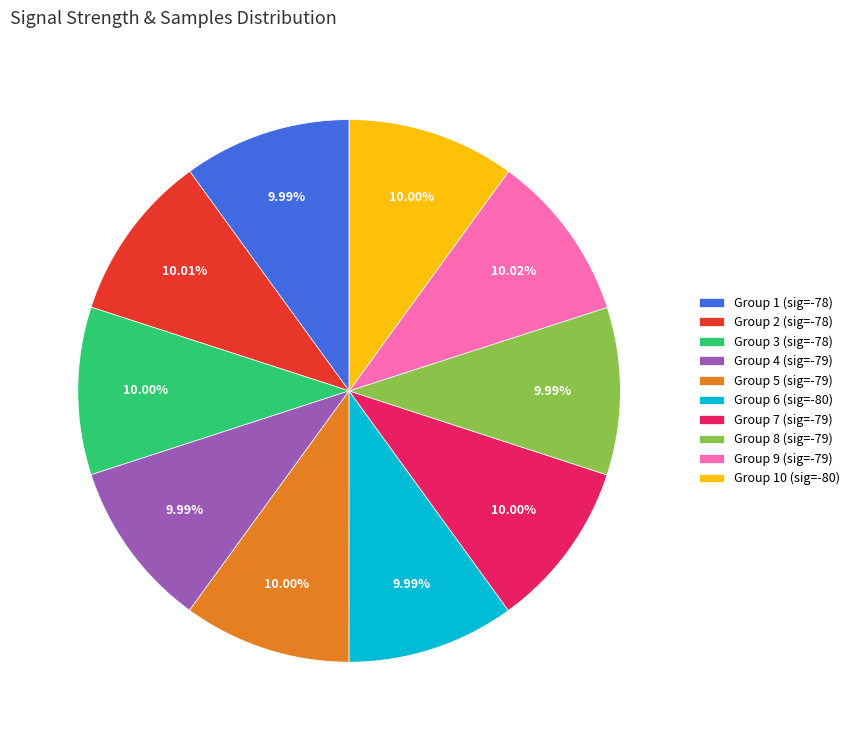

What is the ratio of the value at Group 8 (sig=-79) to the value at Group 5 (sig=-79)?

1.0